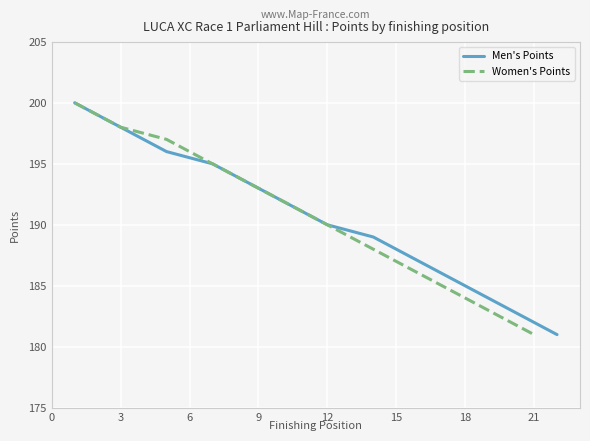

What is the difference between the maximum and minimum values in the Women's Points series?

19